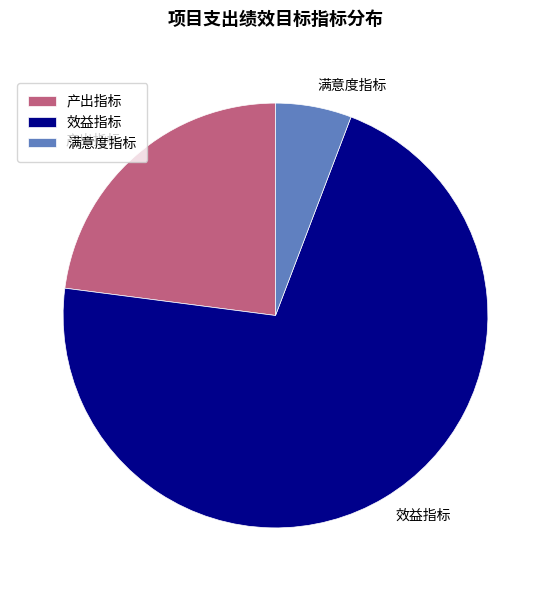

Do 效益指标 and 产出指标 together represent more than half of the pie?

Yes